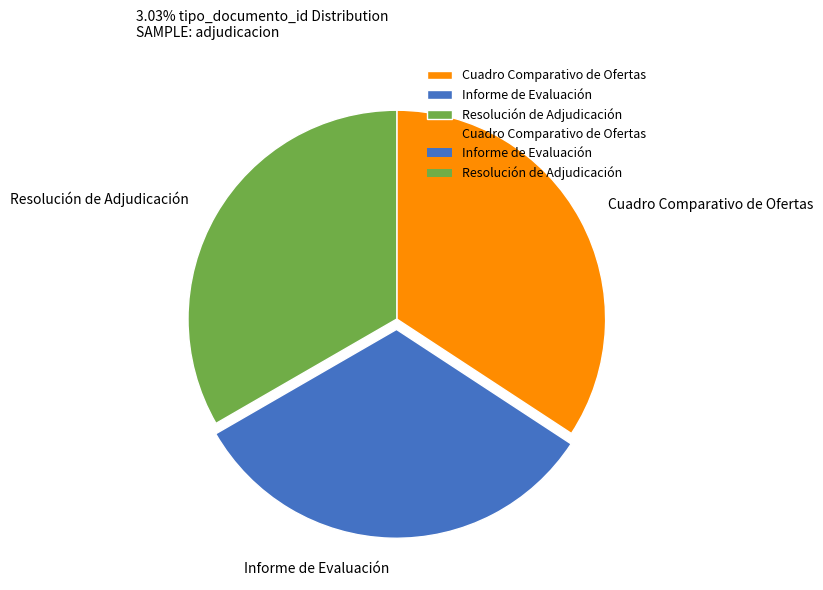

Is it true that Resolución de Adjudicación is 44% of the pie?

False